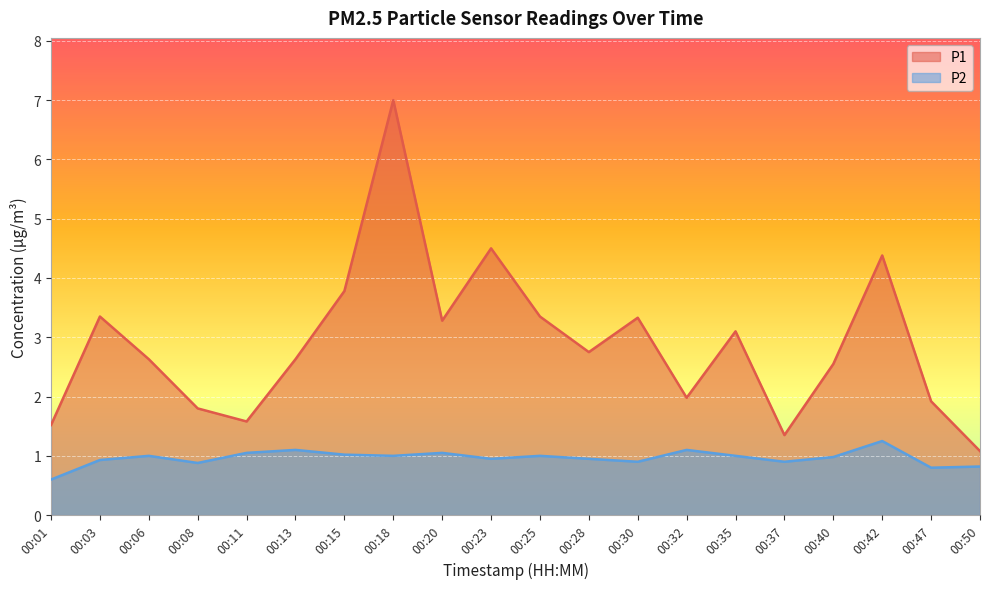

List the series in order of their peak value, highest first.

P1, P2